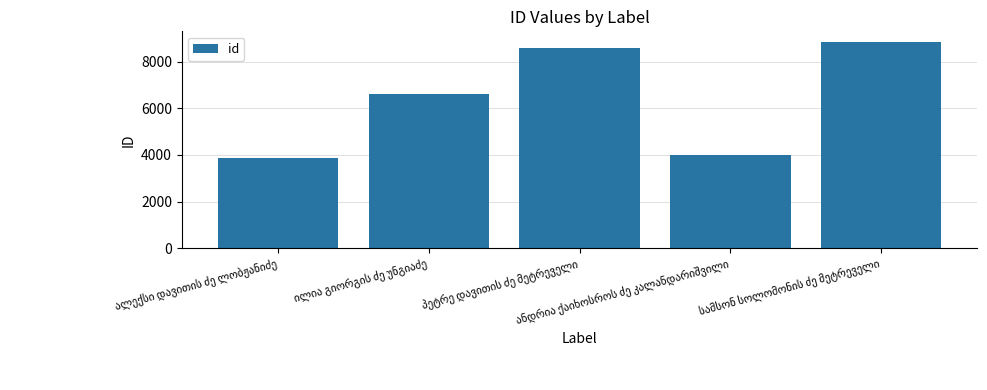

What is the value of the 2nd bar from the left?

6606